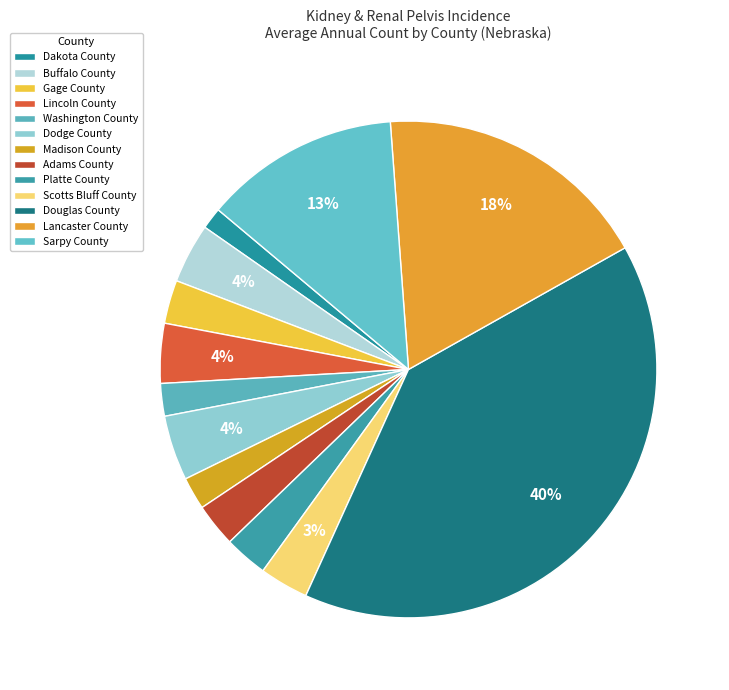

To the nearest percent, what percentage of the pie is Sarpy County?

13%